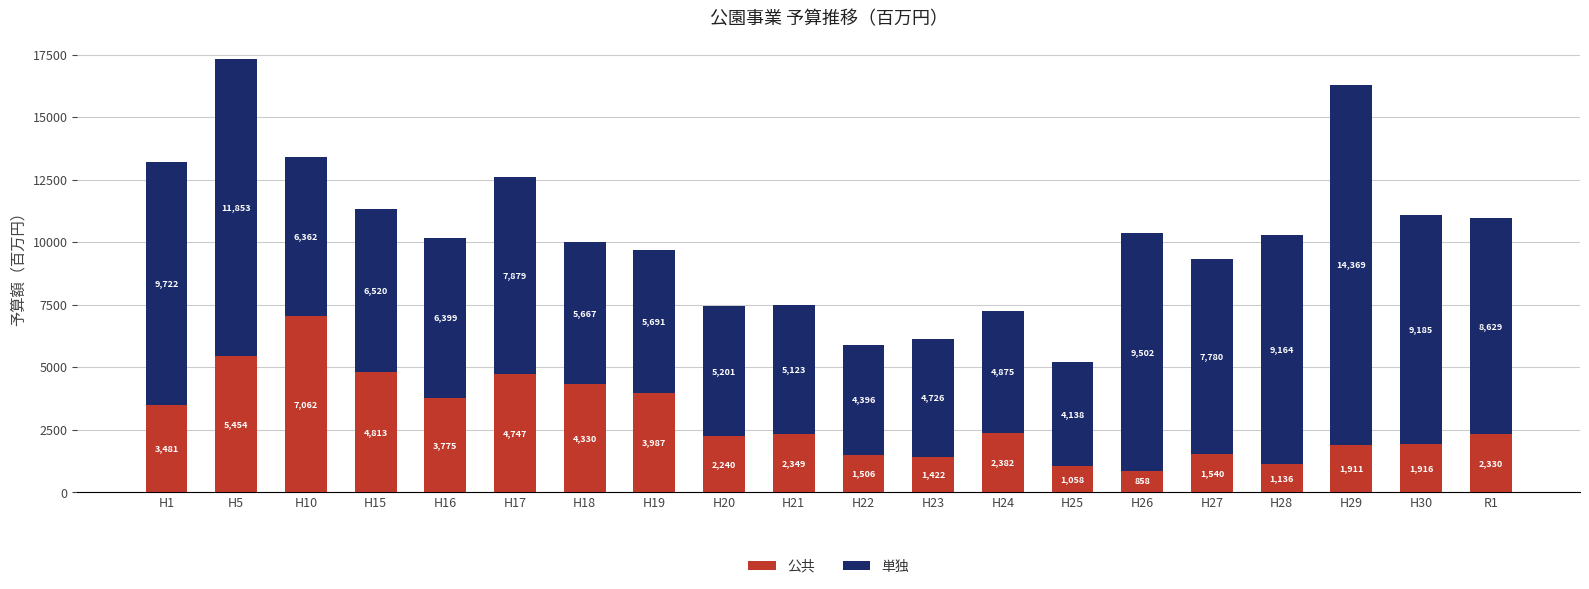

Does the chart contain stacked bars?

Yes